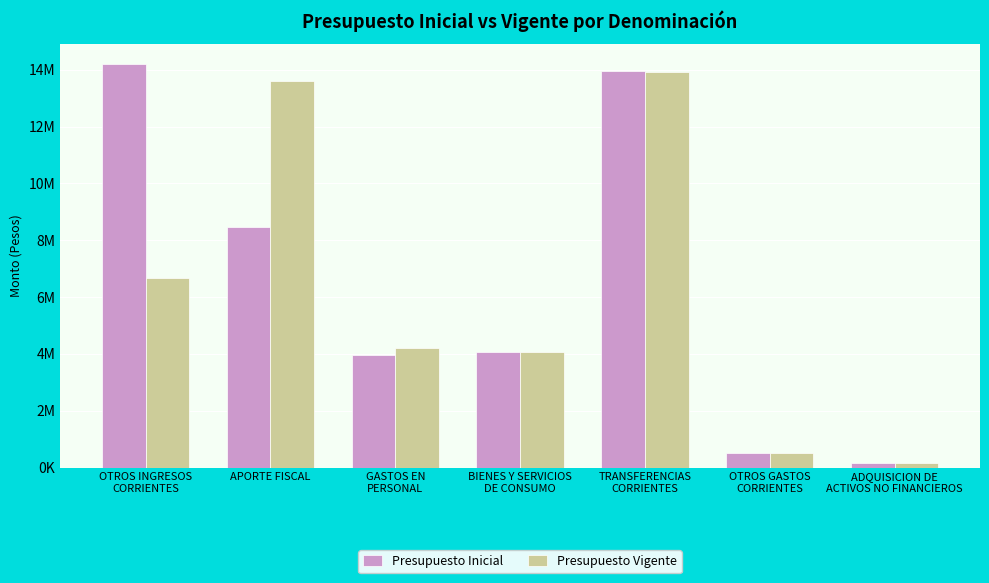

Does the chart contain any negative values?

No